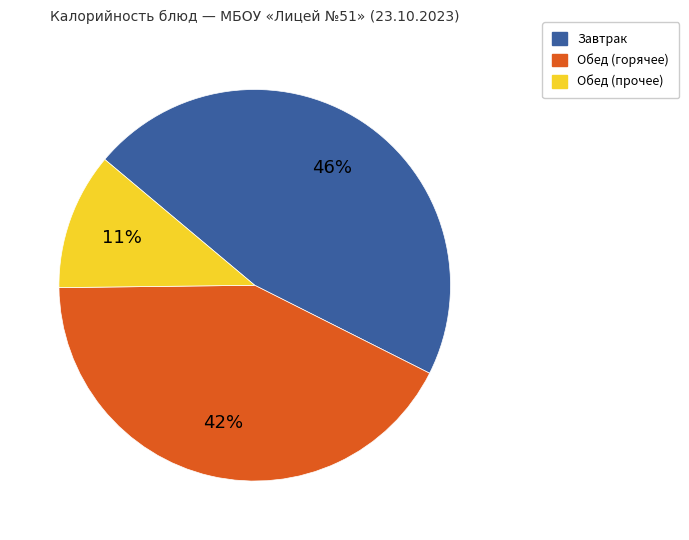

To the nearest percent, what is the average slice percentage?

33%